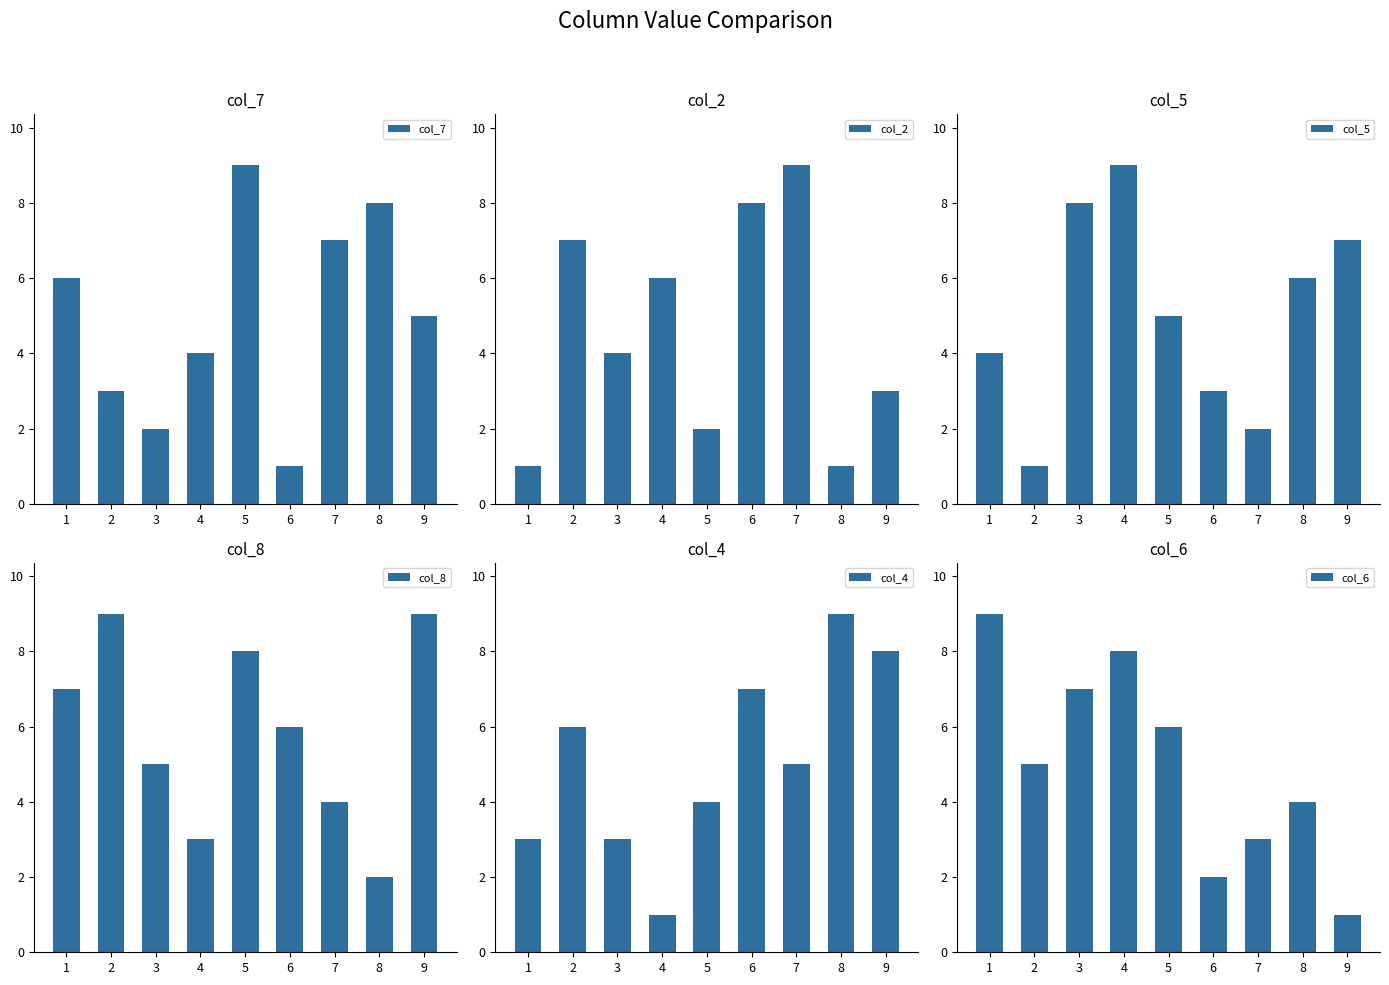

What is the approximate value of col_4 at 3?

3